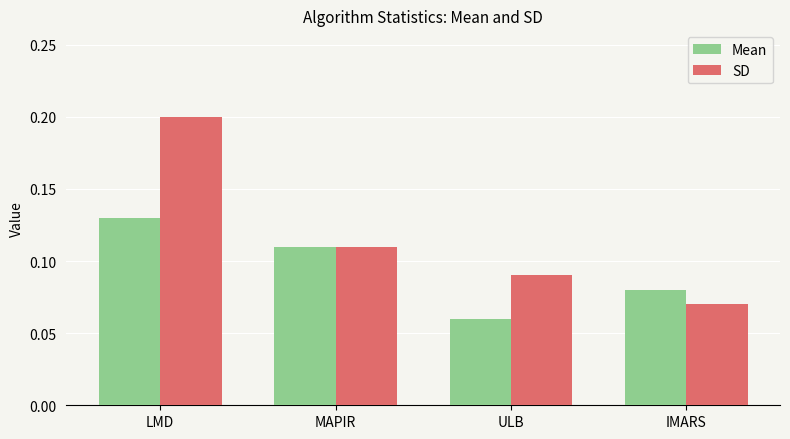

Is the value of Mean at IMARS greater than the value of SD at ULB?

No